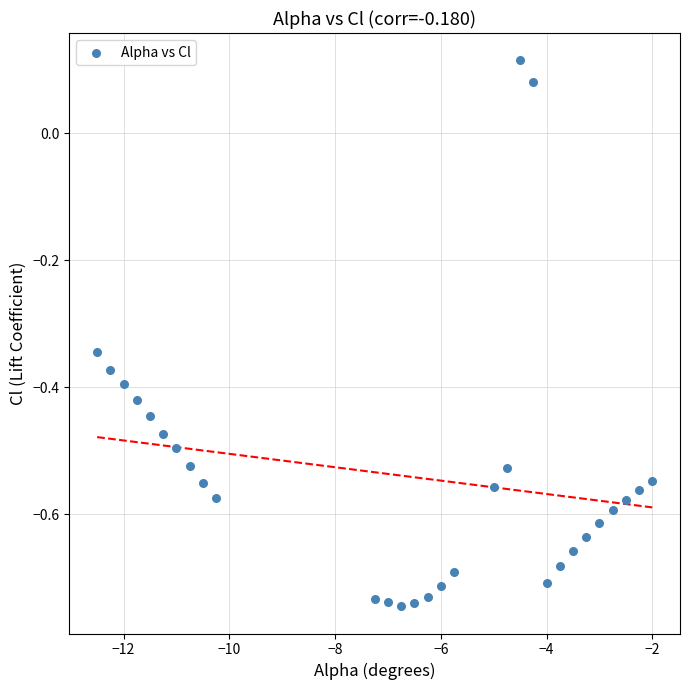

What is the range of X values (max minus min)?

10.5